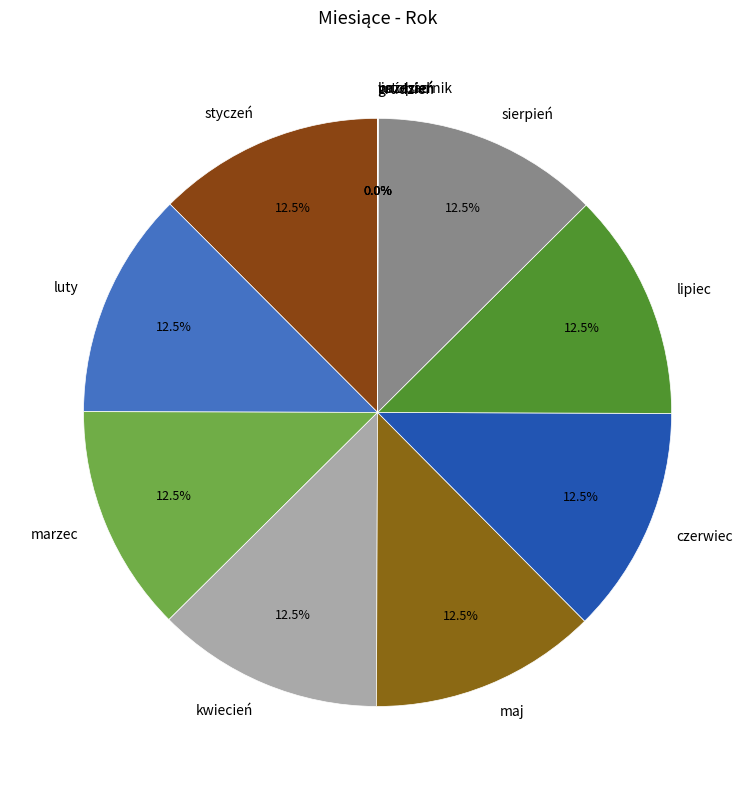

Does styczeń represent more than half of the total?

No